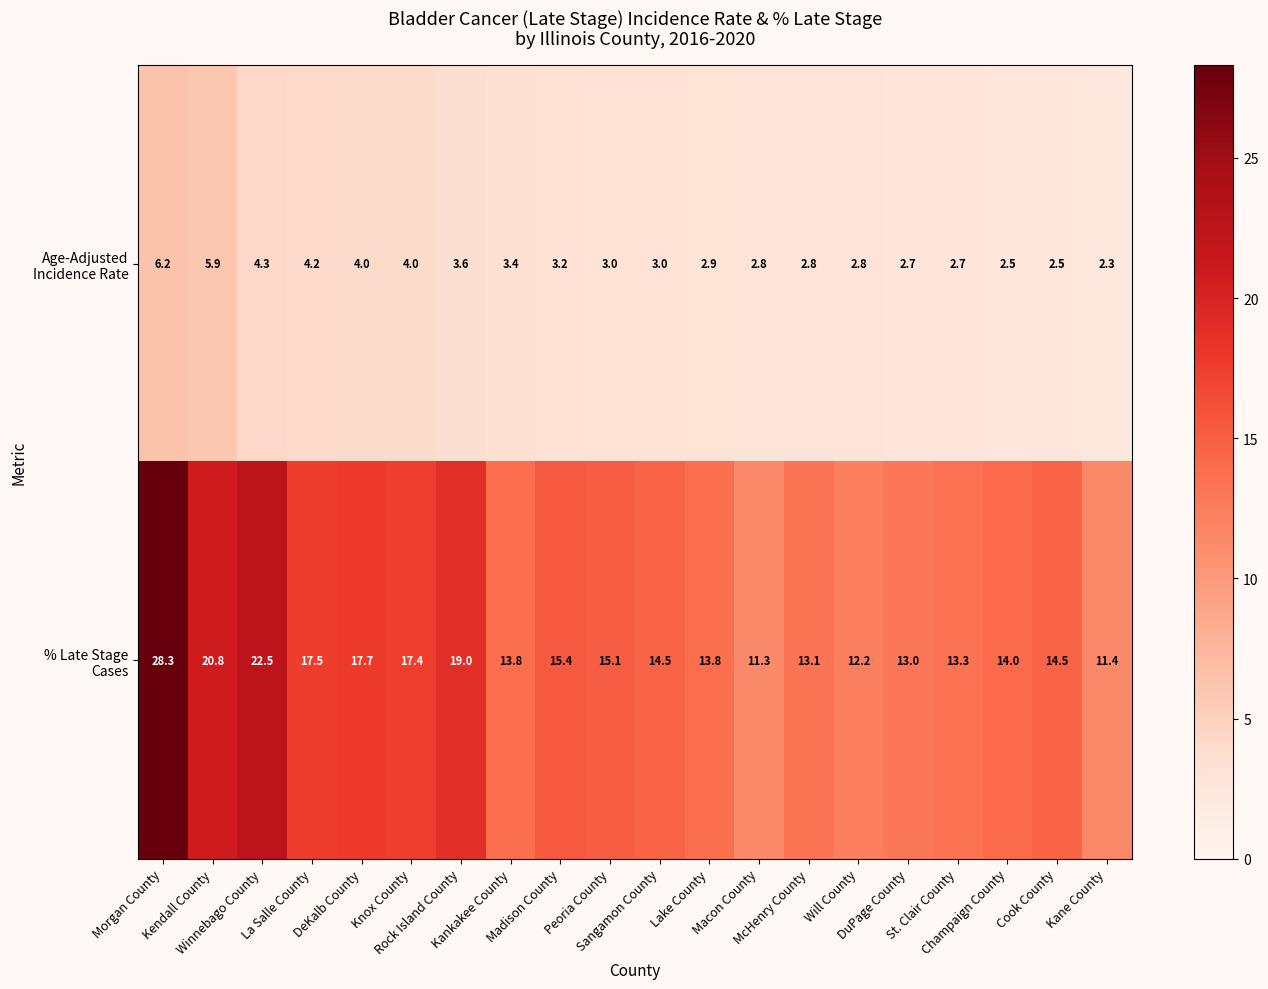

What is the minimum value shown in the chart?

2.3